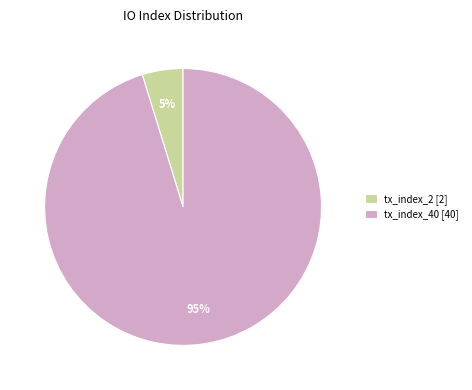

Which has a higher value, tx_index_2 or tx_index_40?

tx_index_40